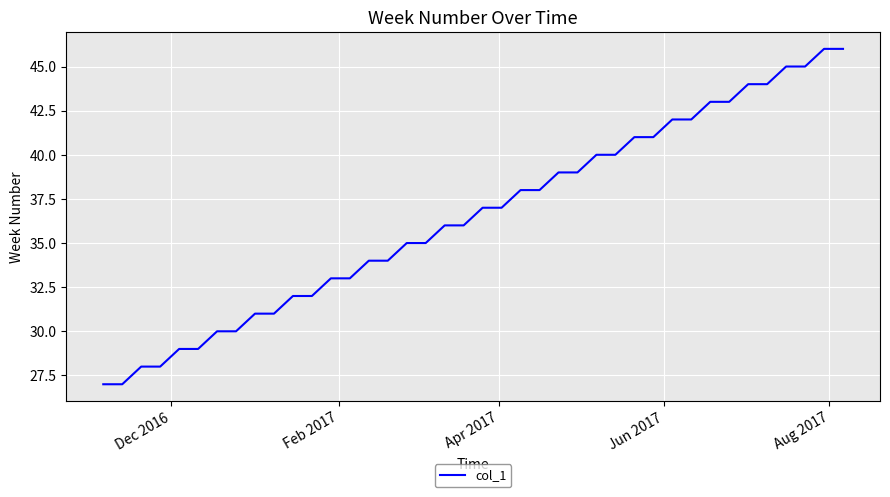

What is the minimum value shown in the chart?

27